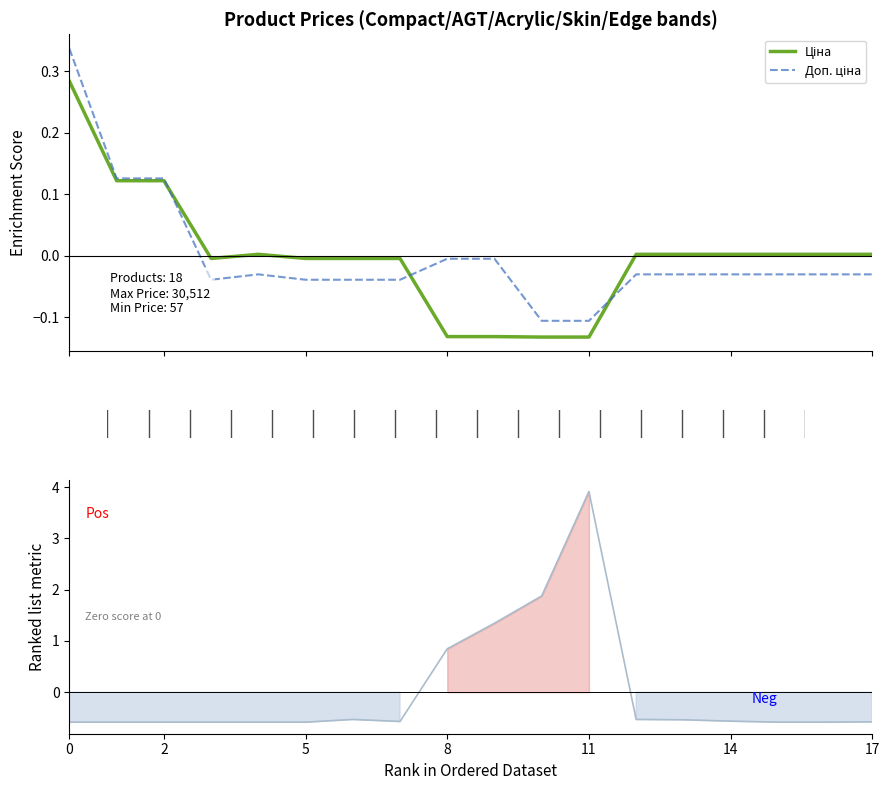

What is the maximum value shown in the chart?

3.9